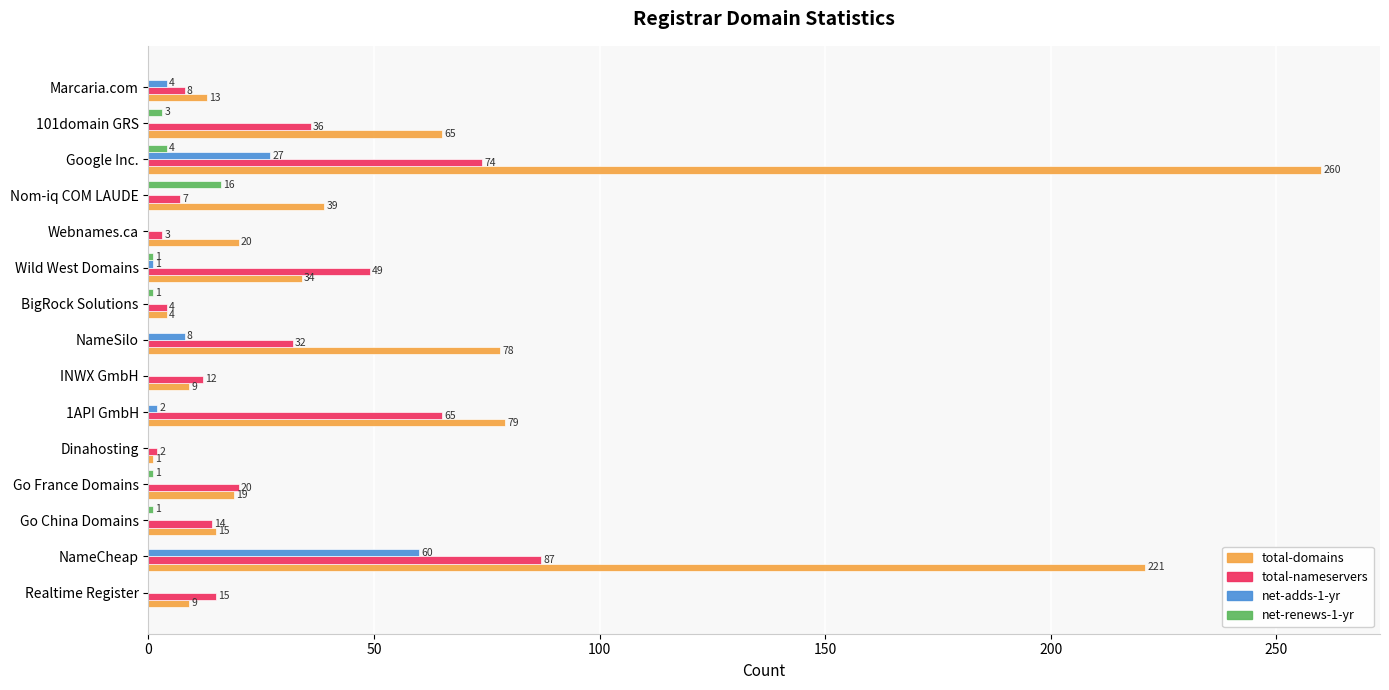

How many positive values does the net-renews-1-yr series have?

7